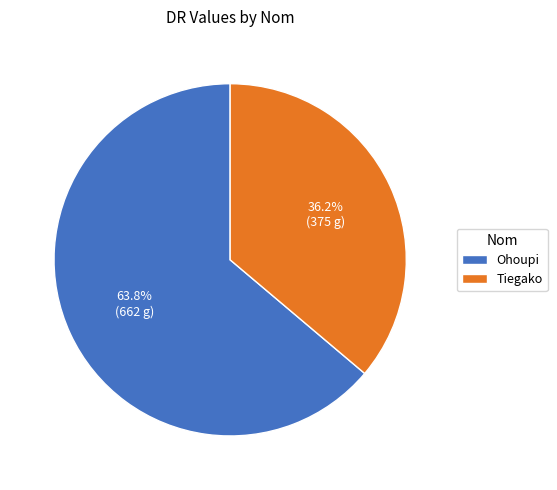

Rank the categories by value from lowest to highest.

Tiegako, Ohoupi